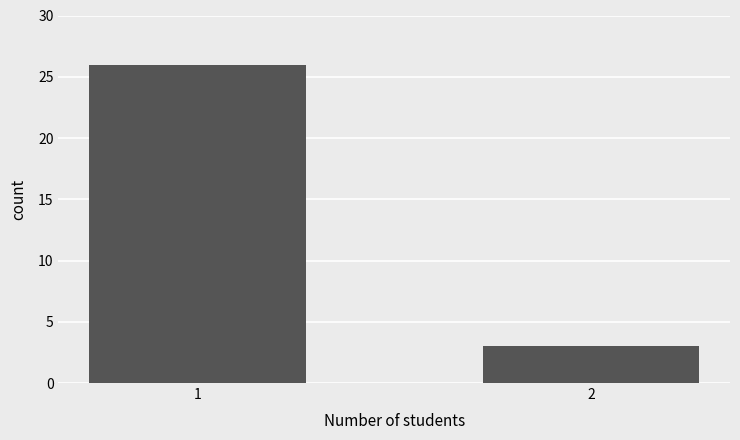

What is the sum of all values?

29